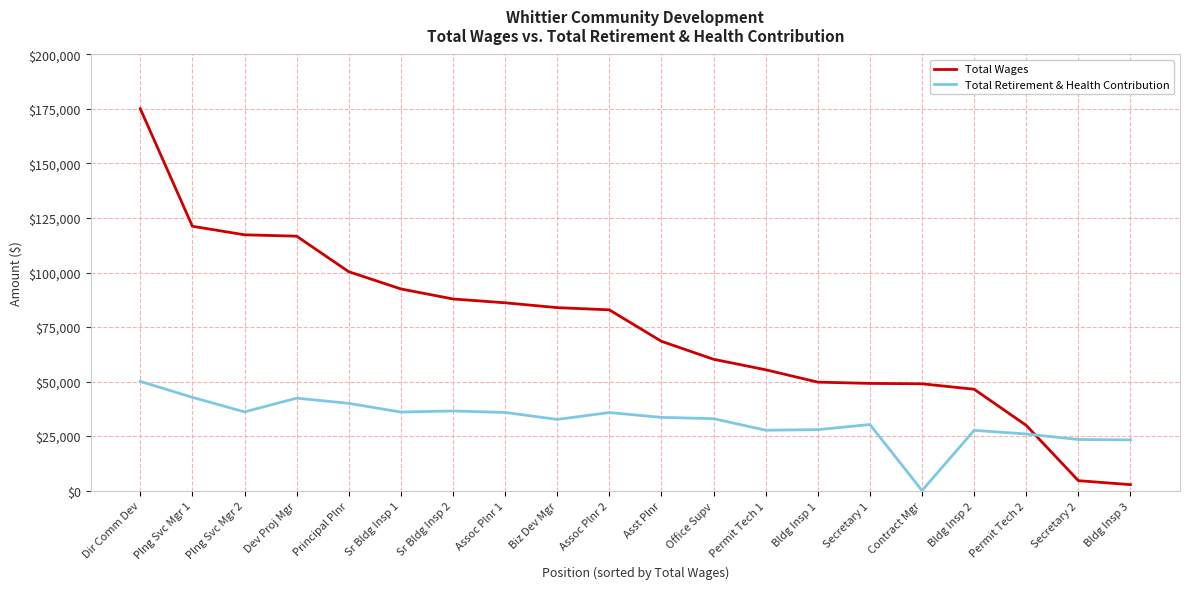

Is the value of Total Wages at Bldg Insp 3 greater than the value of Total Retirement & Health Contribution at Biz Dev Mgr?

No